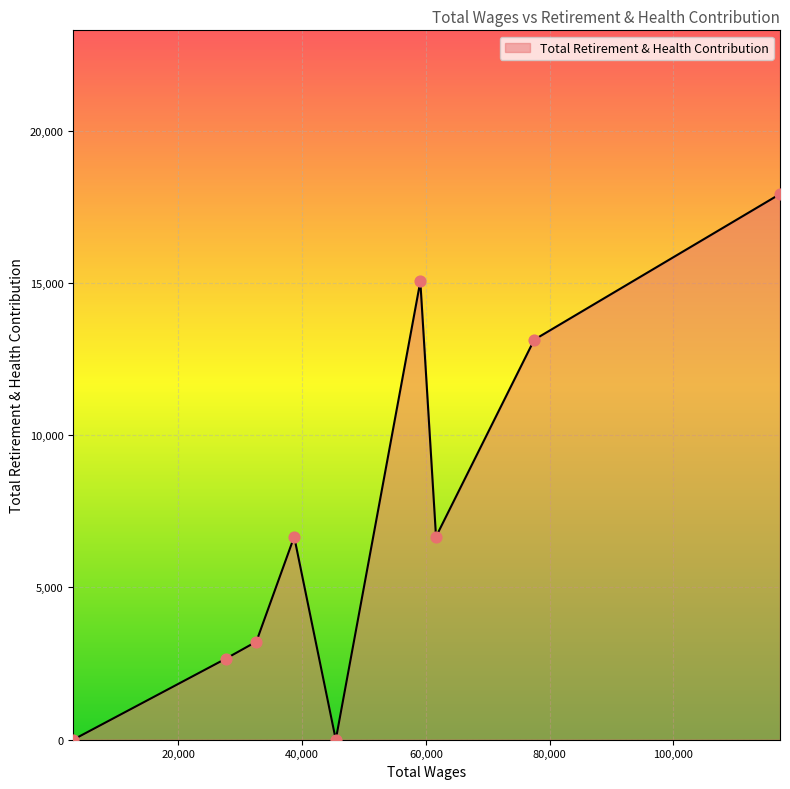

What is the maximum value shown in the chart?

17917